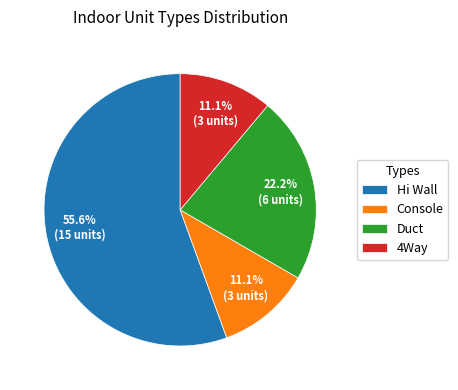

Which has a higher value, Hi Wall or 4Way?

Hi Wall